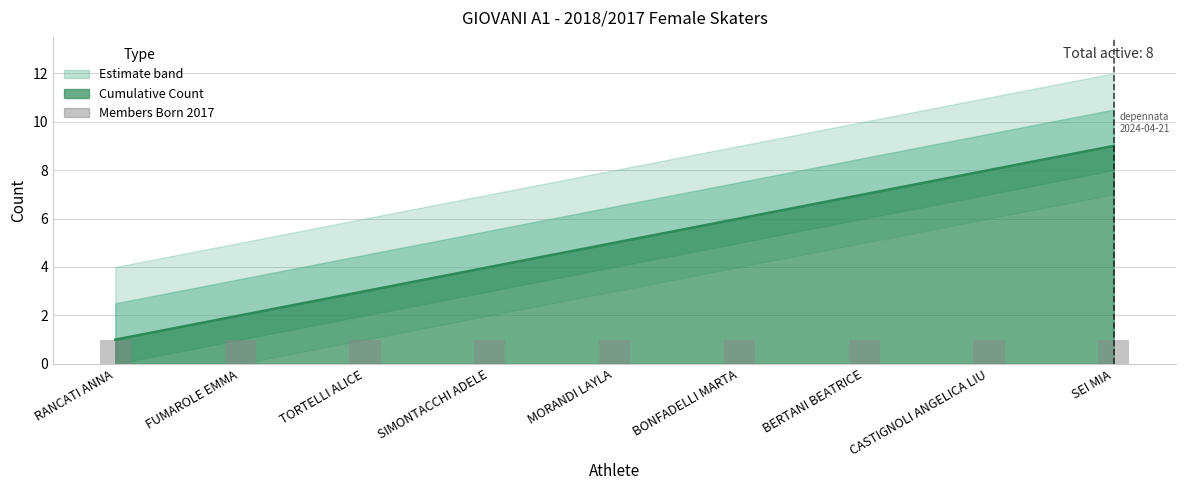

Count the number of values greater than 5.

4